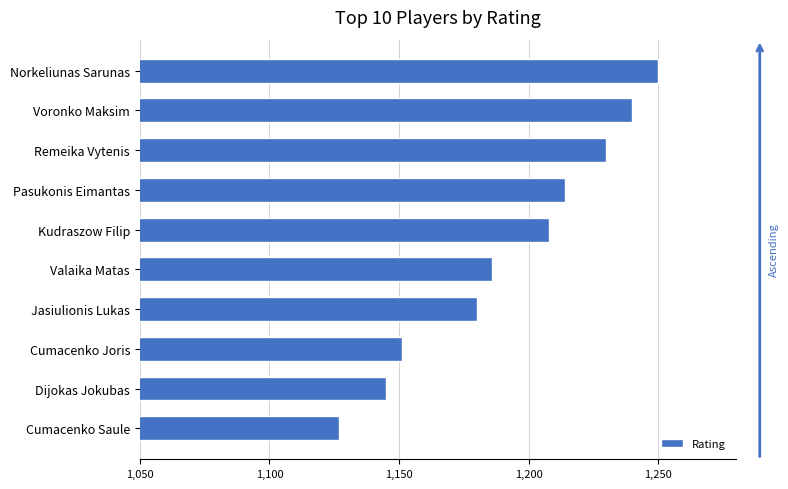

Between Valaika Matas and Cumacenko Saule, which is larger?

Valaika Matas